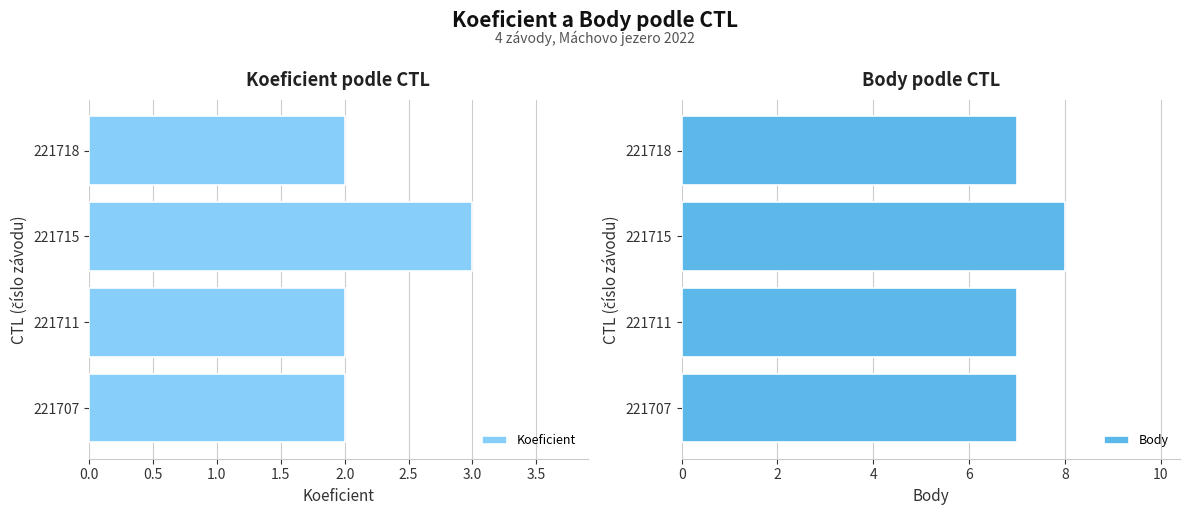

What is the sum of the Koeficient values at 221718 and 221715?

5